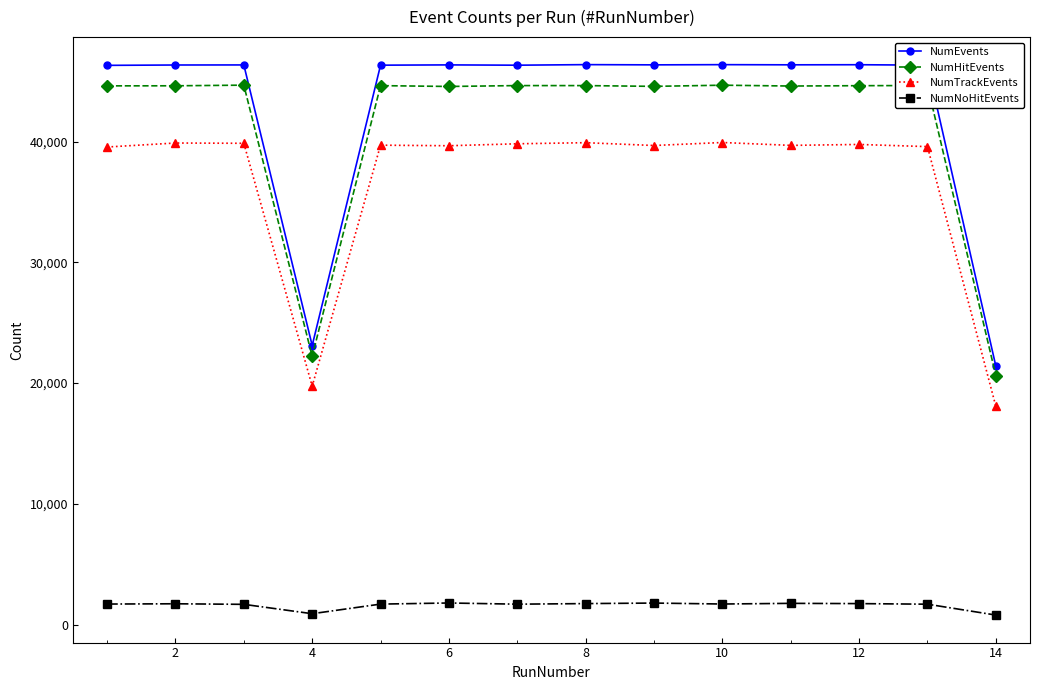

How many distinct data groups are displayed?

4